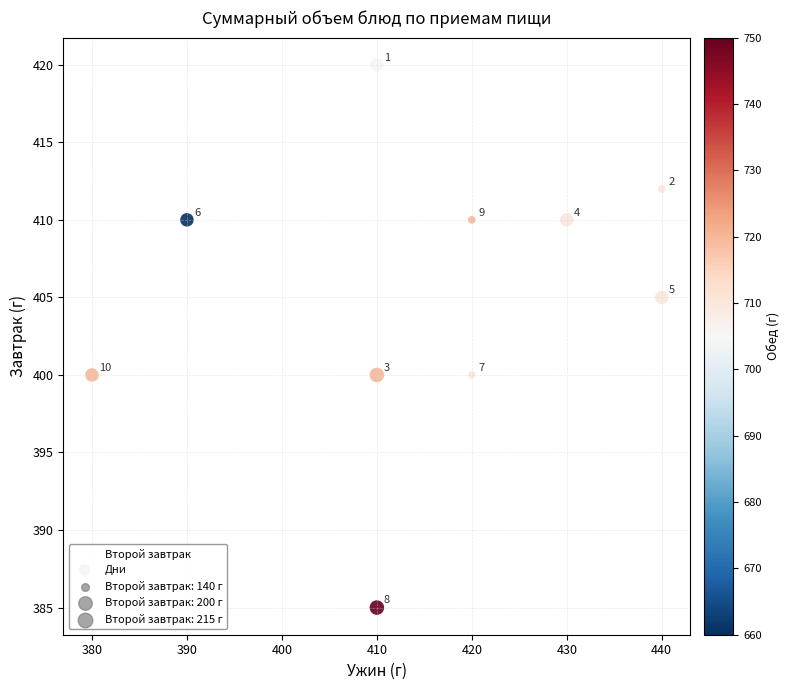

What is the average Y value?

405